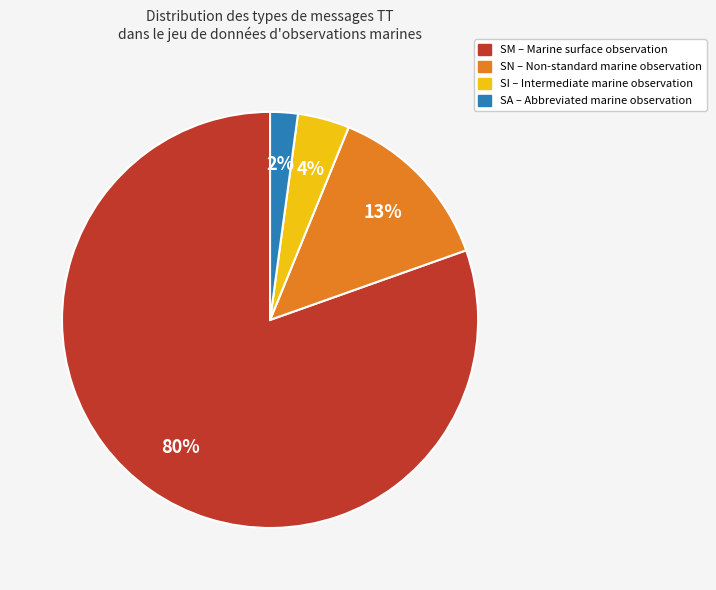

To the nearest percent, what is the average slice percentage?

25%